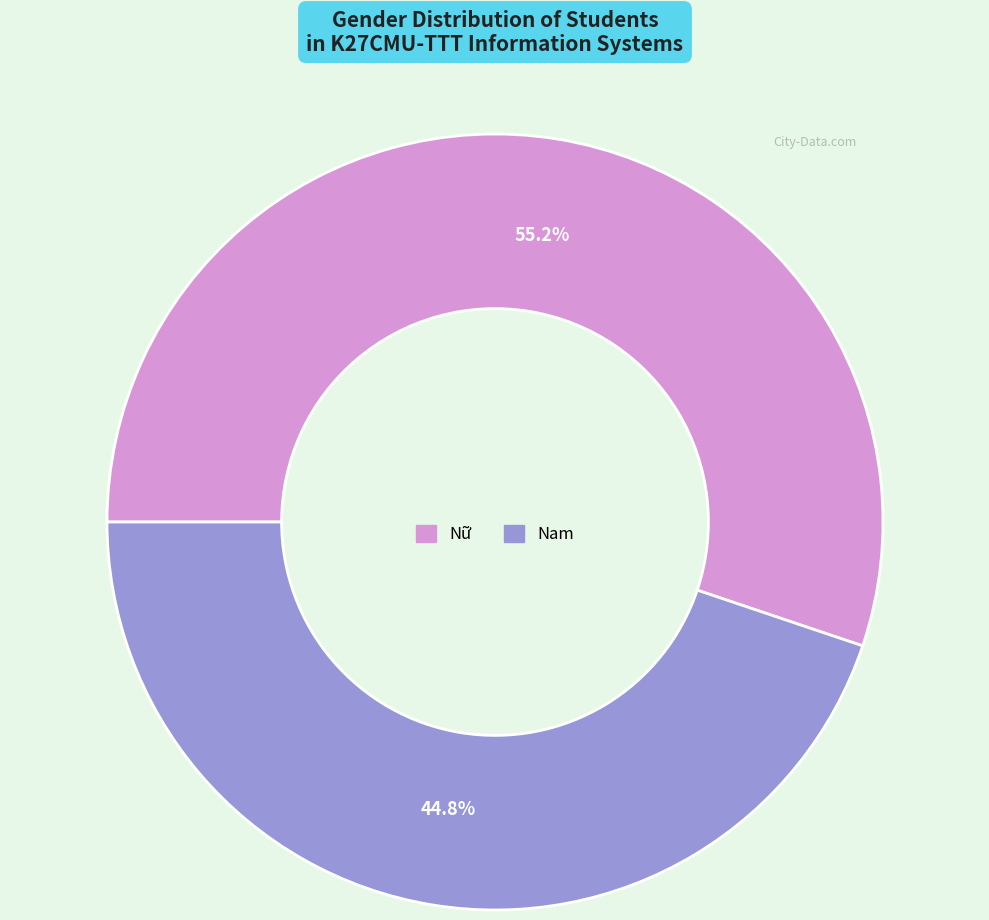

Rank the categories by value from lowest to highest.

Nam, Nữ